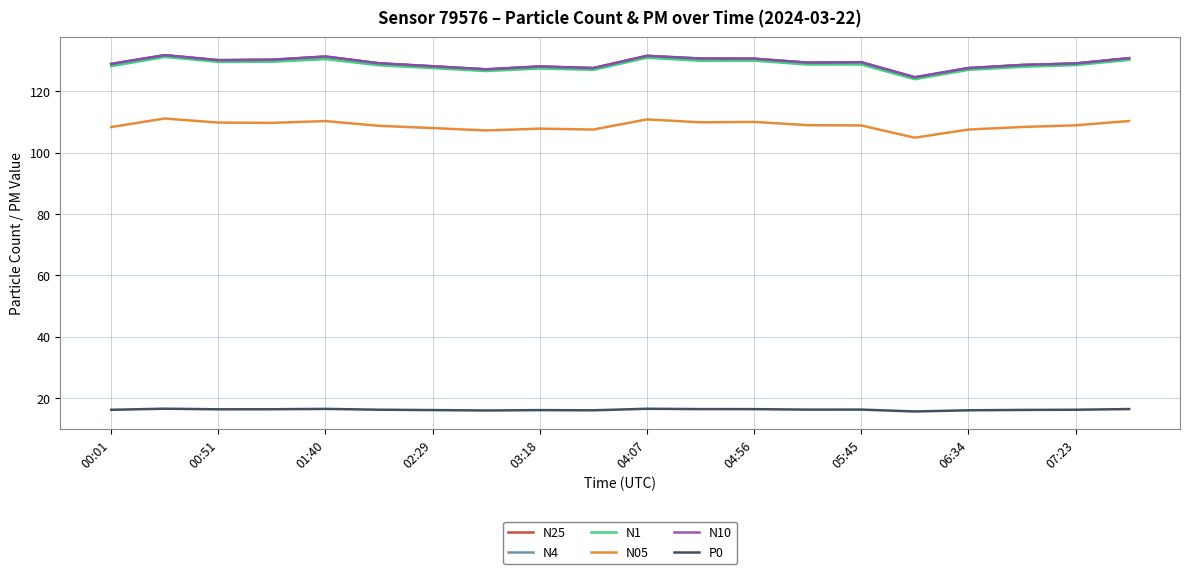

What is the difference between the maximum and minimum values in the N1 series?

7.3